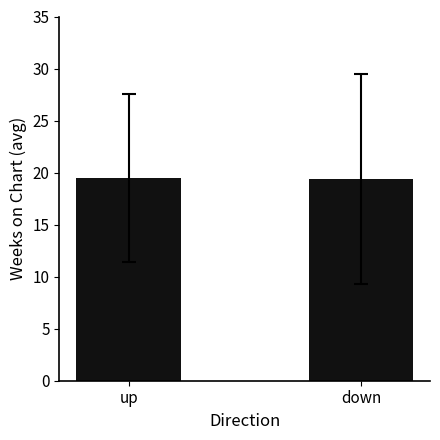

The chart shows a value of 28.1 at down. True or false?

False